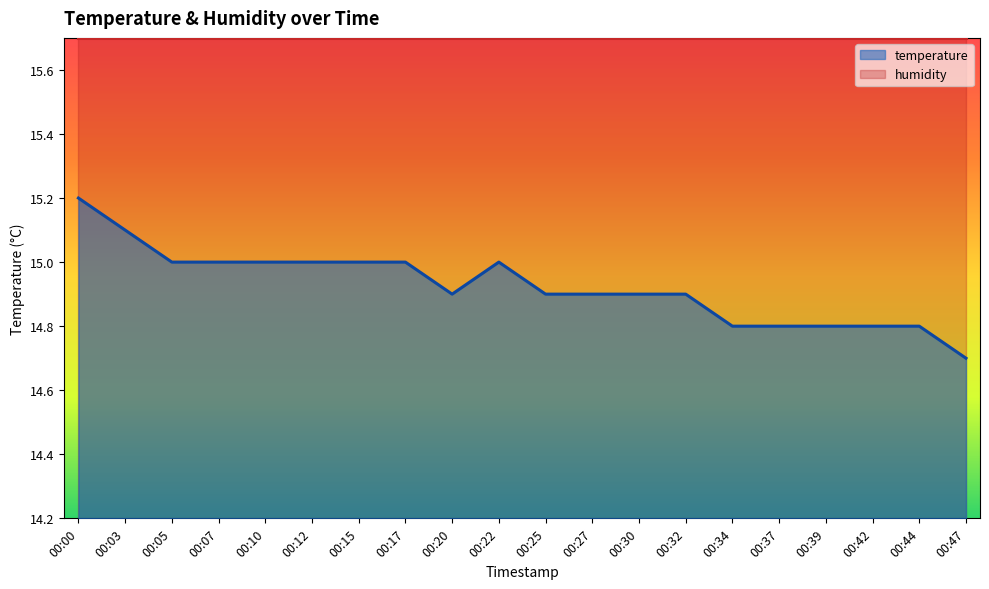

The chart shows a value of 5.0 at 00:20. True or false?

False